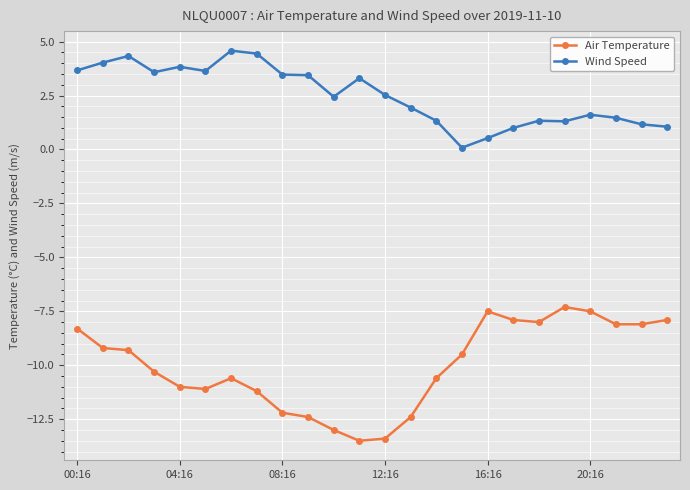

True or false: Air Temperature and Wind Speed intersect in this chart.

False